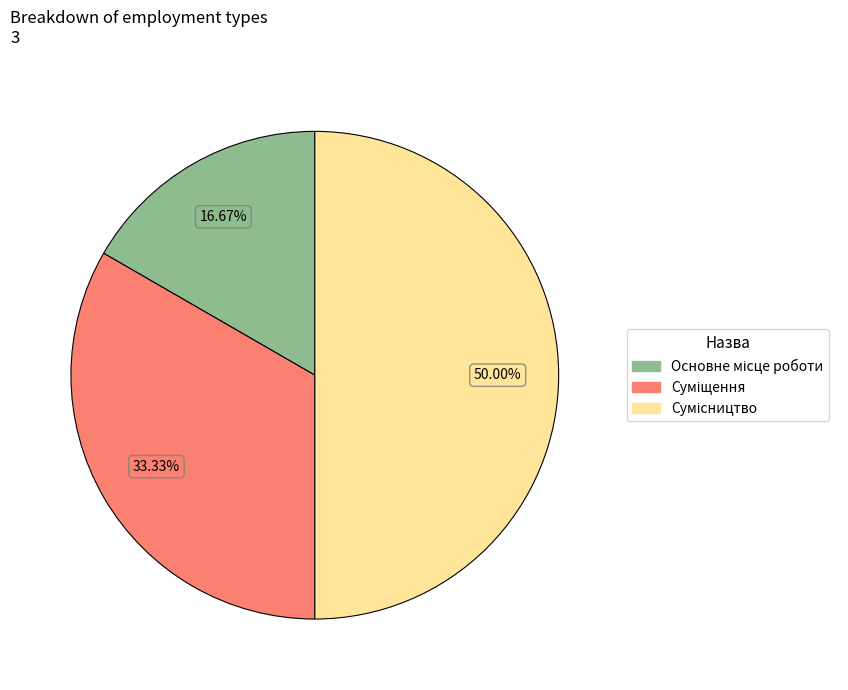

What portion of the pie excludes Основне місце роботи?

83.3%